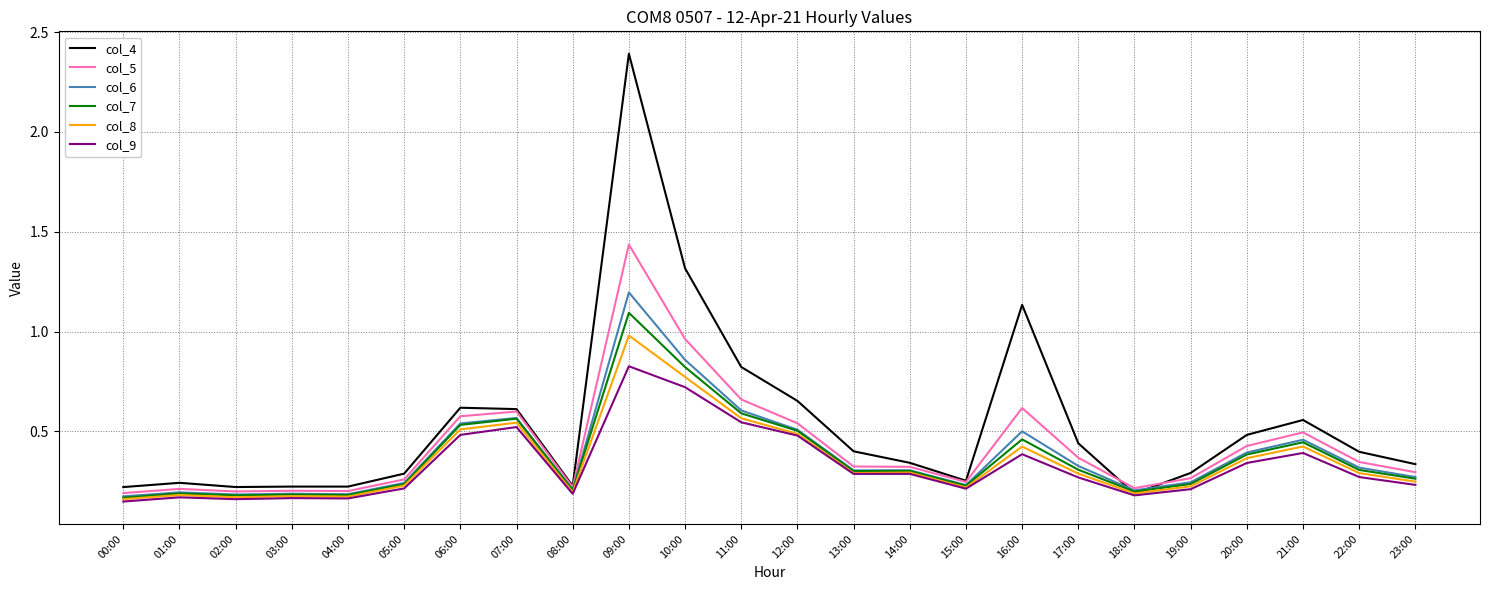

Which series has the largest range (max minus min)?

col_4